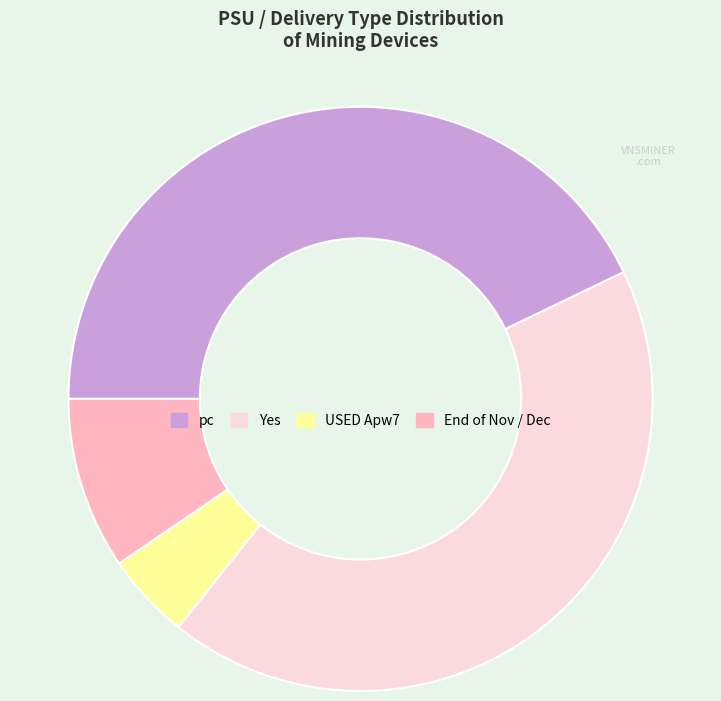

Do End of Nov / Dec and USED Apw7 together represent more than half of the pie?

No